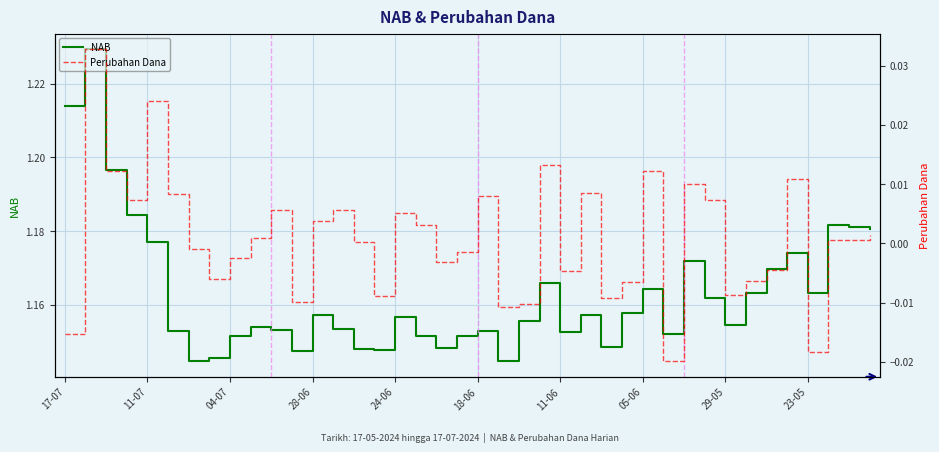

True or false: NAB has a value of 1.8 at 24-06.

False